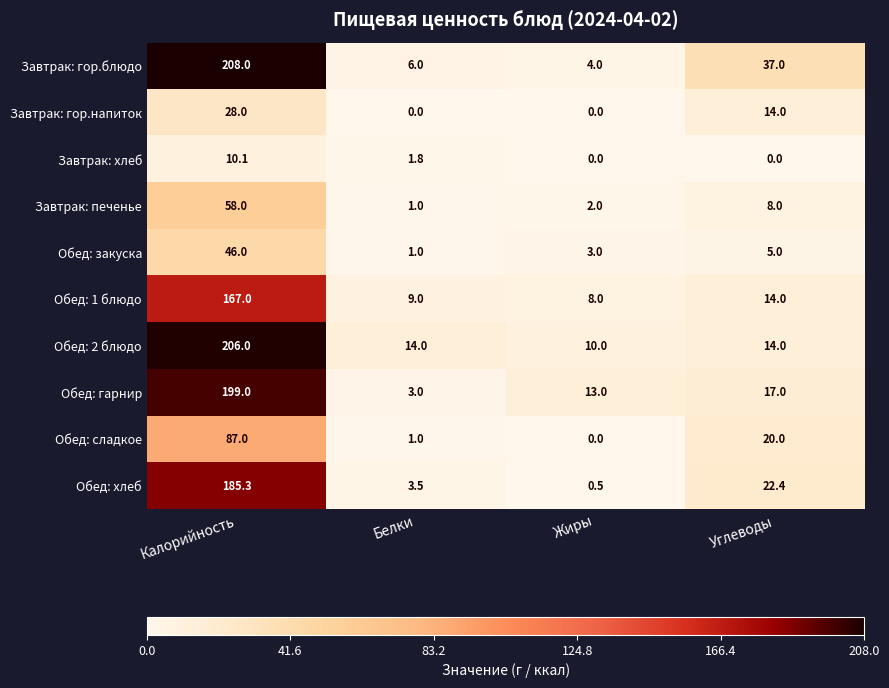

Count the number of data series in this chart.

10